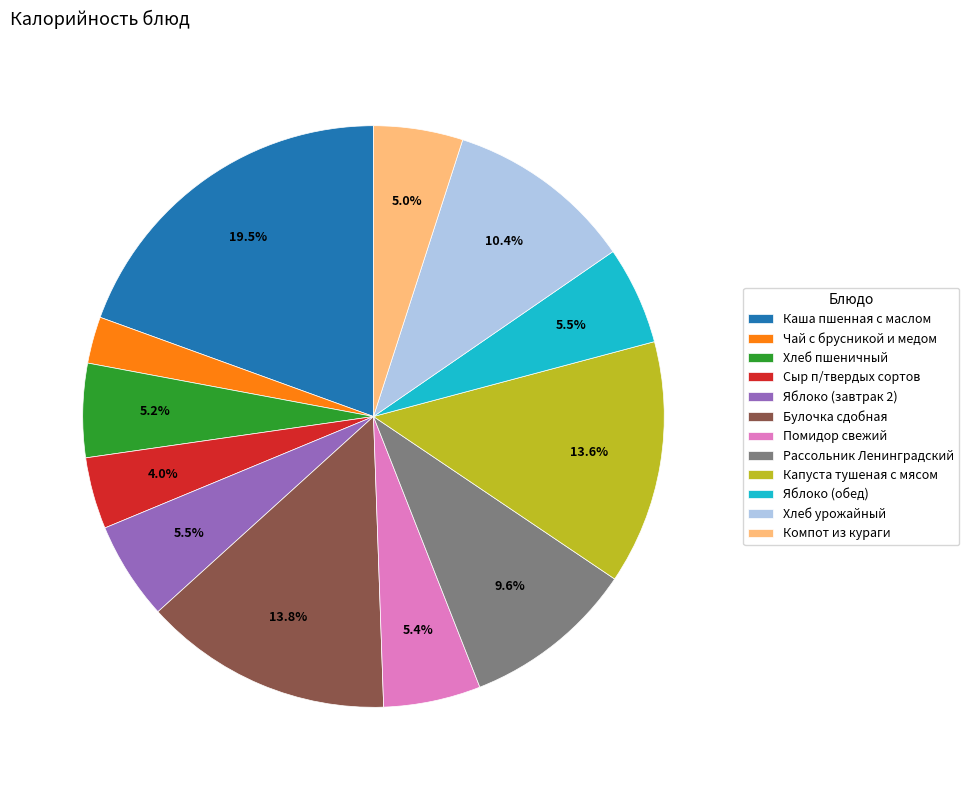

Which slice is the smallest?

Чай с брусникой и медом